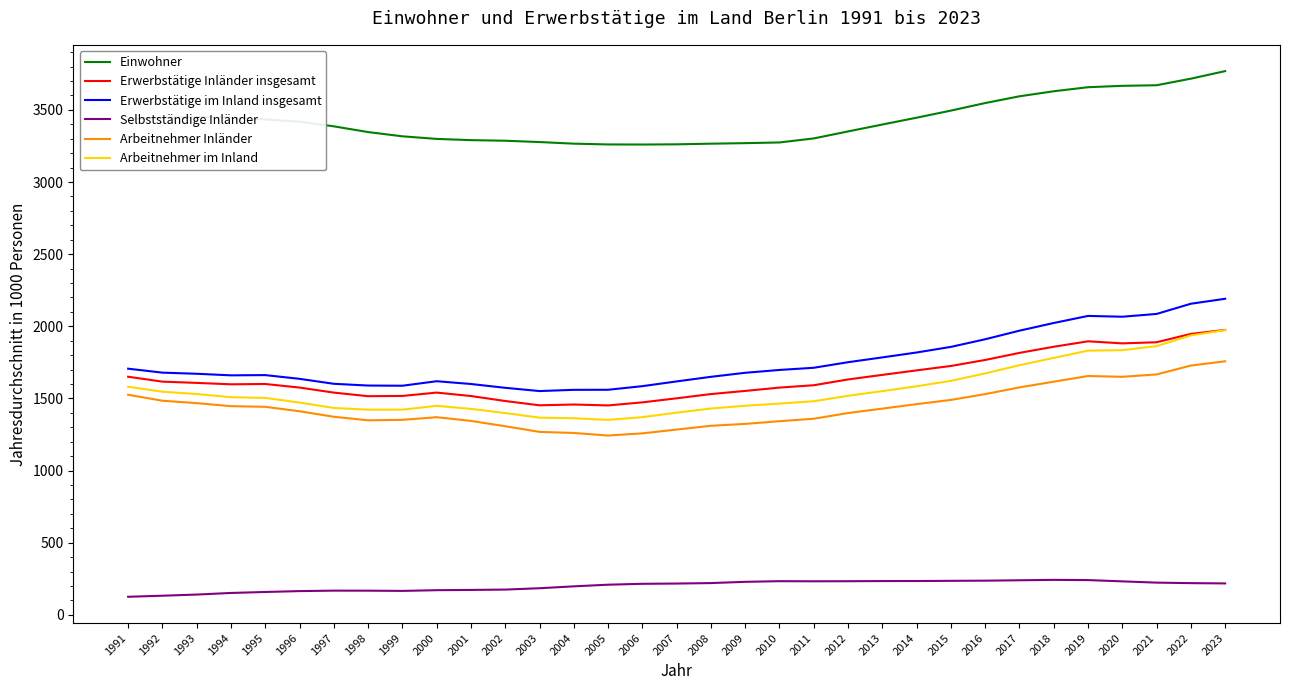

True or false: Erwerbstätige im Inland insgesamt and Selbstständige Inländer intersect in this chart.

False